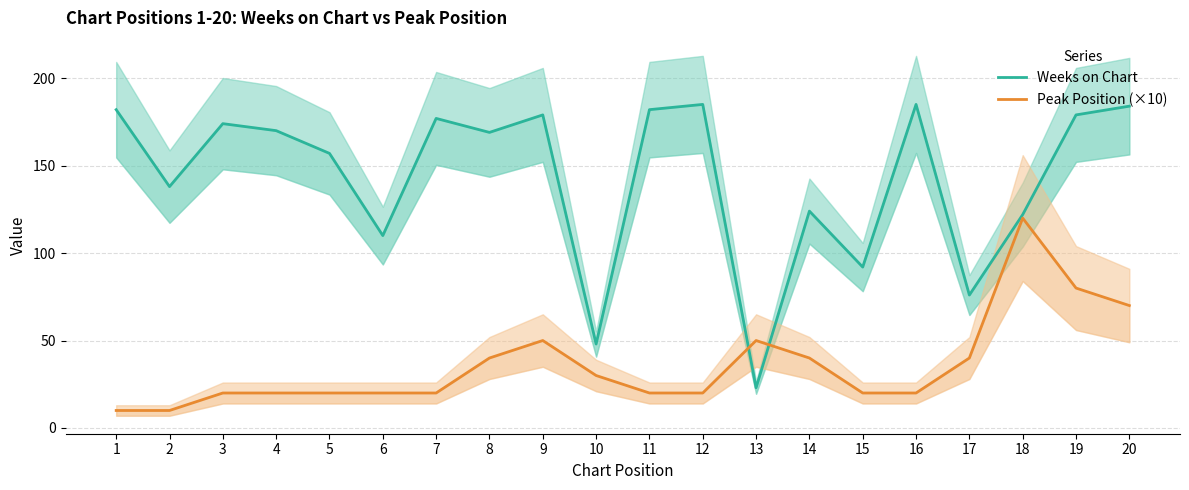

Rank the series at 3 from lowest to highest value.

Peak Position (×10), Weeks on Chart